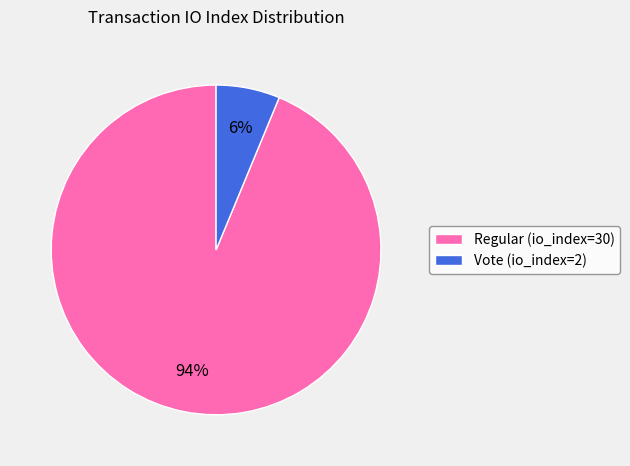

Which category has the biggest portion of the pie?

Regular (io_index=30)